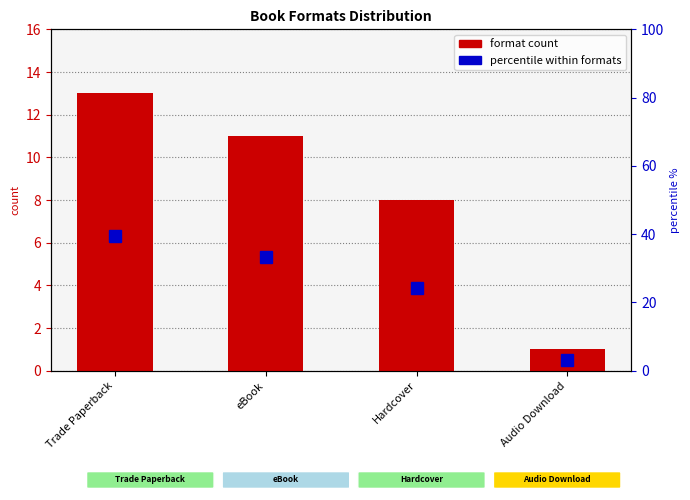

What is the maximum value for format count?

13.0